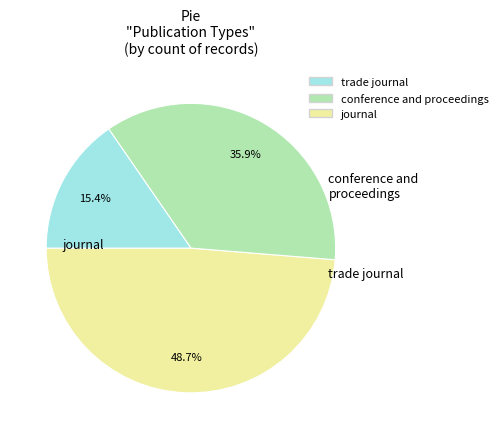

How many segments does this pie chart have?

3